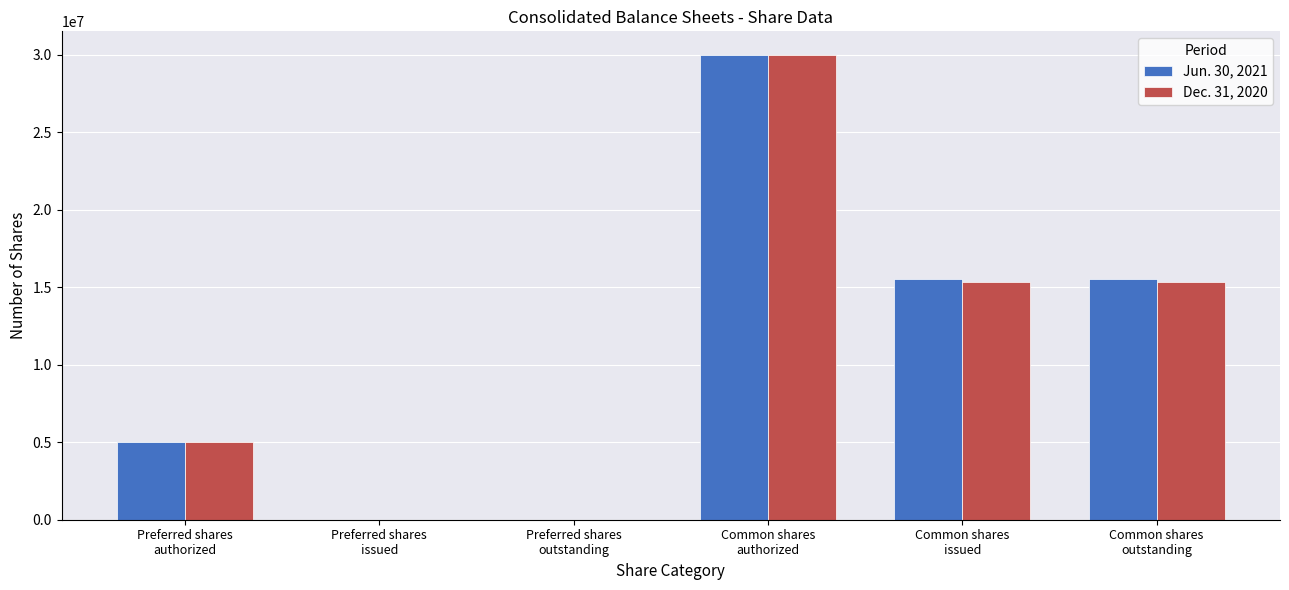

Reading left to right, what are all the values shown in this chart?

Jun. 30, 2021: Preferred shares
authorized=5000000	Preferred shares
issued=0	Preferred shares
outstanding=0	Common shares
authorized=30000000	Common shares
issued=15535000	Common shares
outstanding=15535000
Dec. 31, 2020: Preferred shares
authorized=5000000	Preferred shares
issued=0	Preferred shares
outstanding=0	Common shares
authorized=30000000	Common shares
issued=15359000	Common shares
outstanding=15359000